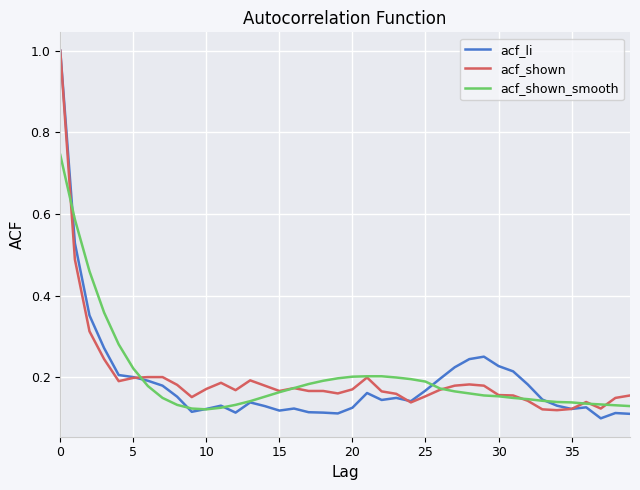

What is the greatest value displayed?

1.0